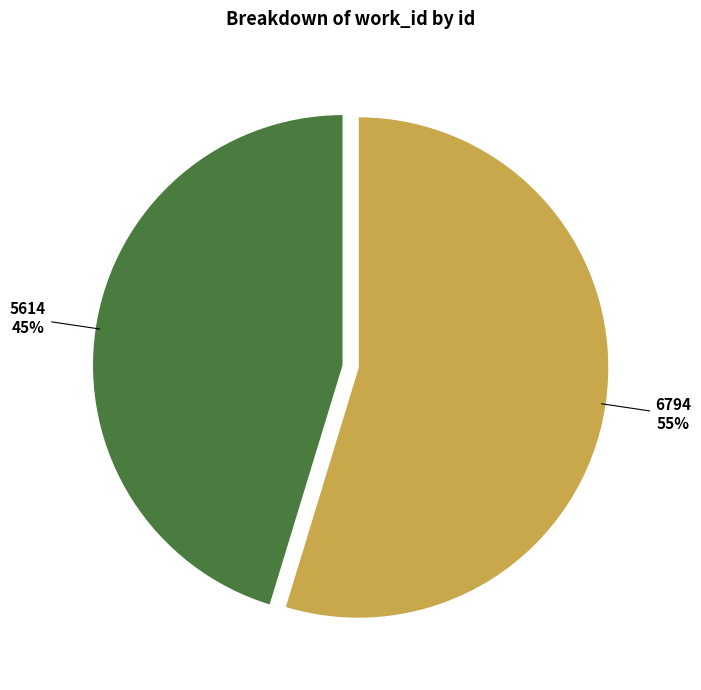

What percentage is the 5614 slice, to the nearest percent?

45%